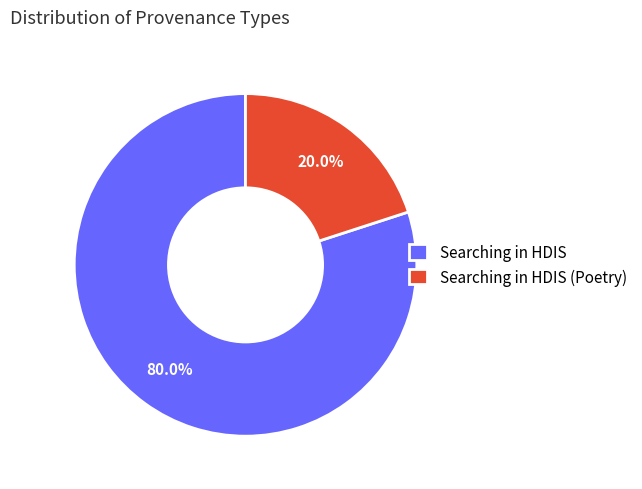

How many segments does this pie chart have?

2